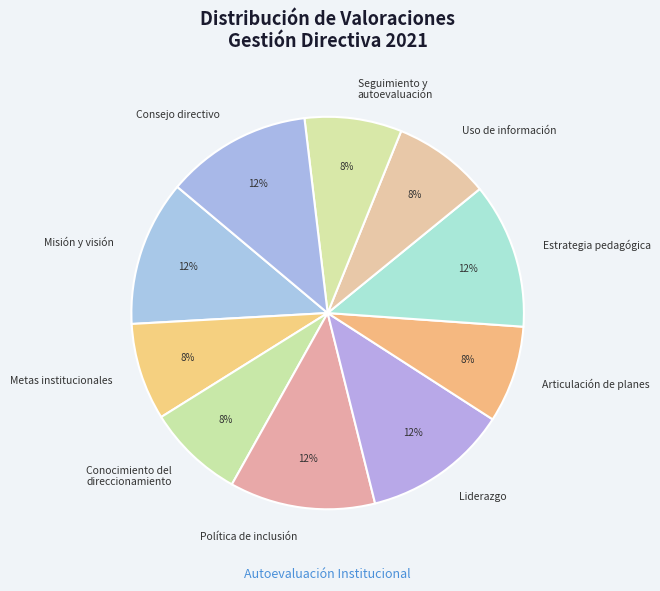

To the nearest percent, what is the difference between the largest and smallest slice percentages?

4%